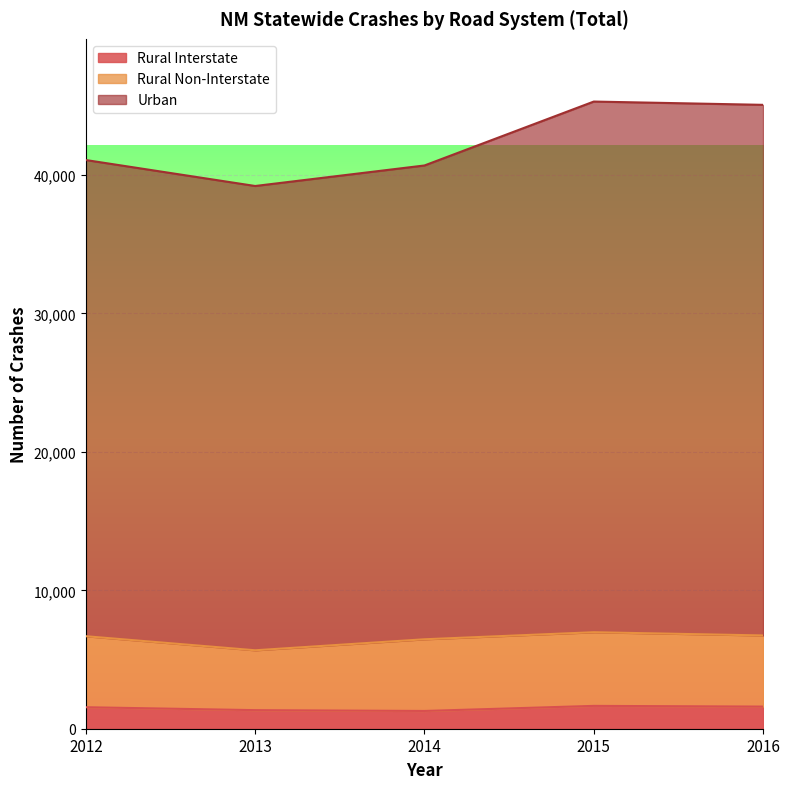

What is the maximum value for Rural Interstate?

1650